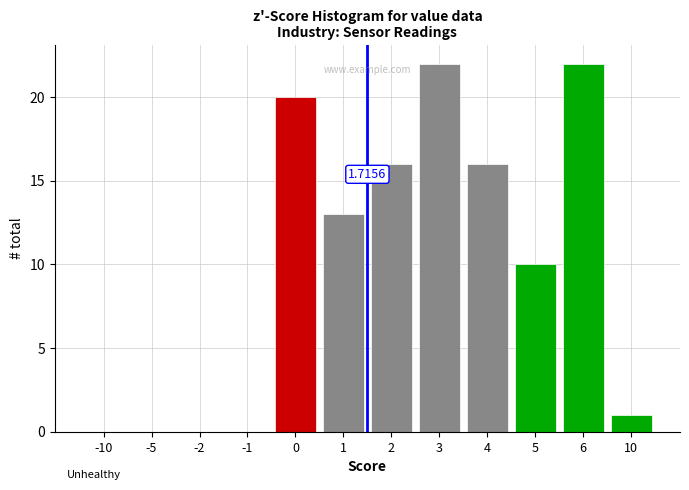

What is the change in value from -5 to 5?

+10